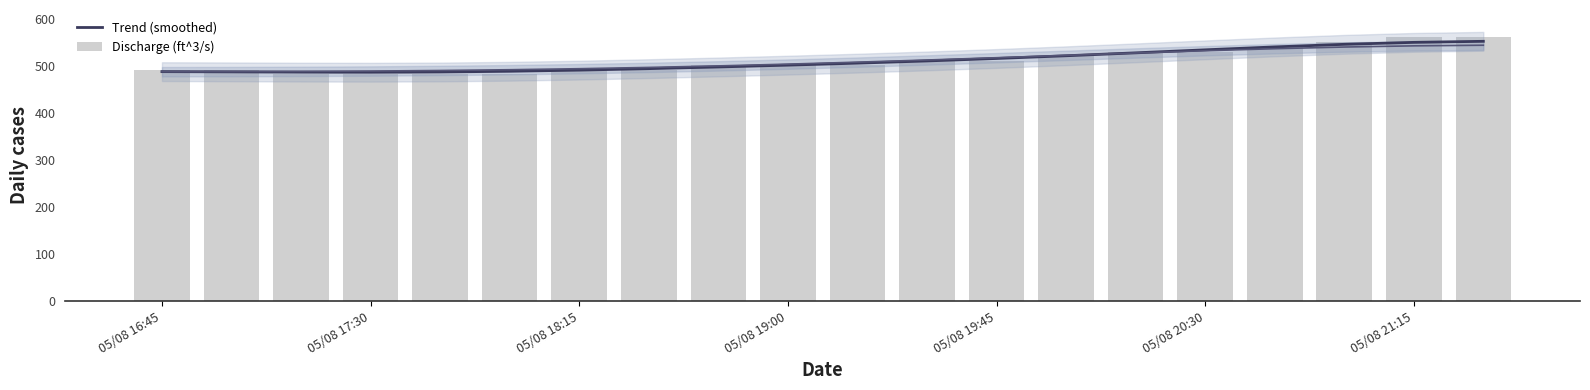

Rank the series by their maximum value, from lowest to highest.

Trend (smoothed), Discharge (ft^3/s)